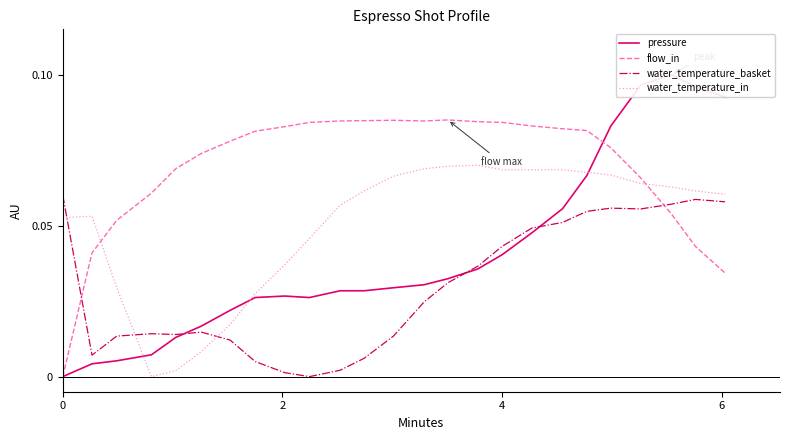

Reading left to right, list all the values displayed in this chart.

pressure: 0.0	0.0	0.0	0.0	0.0	0.0	0.0	0.0	0.0	0.0	0.0	0.0	0.0	0.0	0.0	0.0	0.0	0.0	0.1	0.1	0.1	0.1	0.1	0.1	0.1
flow_in: 0.0	0.0	0.1	0.1	0.1	0.1	0.1	0.1	0.1	0.1	0.1	0.1	0.1	0.1	0.1	0.1	0.1	0.1	0.1	0.1	0.1	0.1	0.1	0.0	0.0
water_temperature_basket: 0.1	0.0	0.0	0.0	0.0	0.0	0.0	0.0	0.0	0.0	0.0	0.0	0.0	0.0	0.0	0.0	0.0	0.0	0.1	0.1	0.1	0.1	0.1	0.1	0.1
water_temperature_in: 0.1	0.1	0.0	0.0	0.0	0.0	0.0	0.0	0.0	0.0	0.1	0.1	0.1	0.1	0.1	0.1	0.1	0.1	0.1	0.1	0.1	0.1	0.1	0.1	0.1